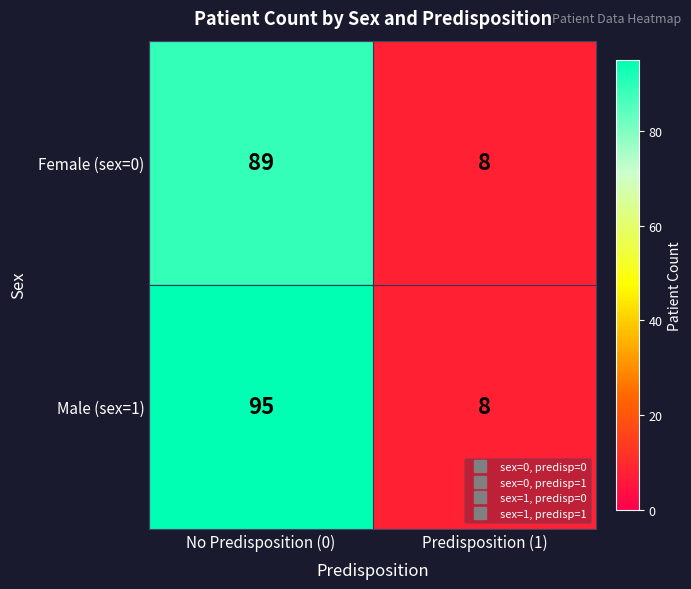

List the series in order of their peak value, lowest first.

Female (sex=0), Male (sex=1)